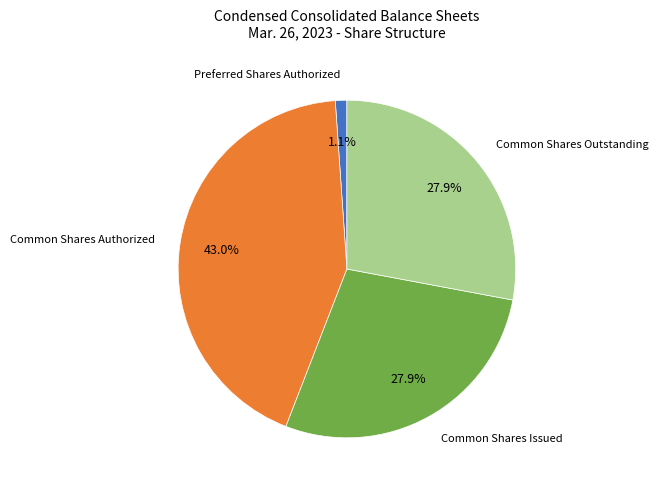

Does any single category account for the majority?

No